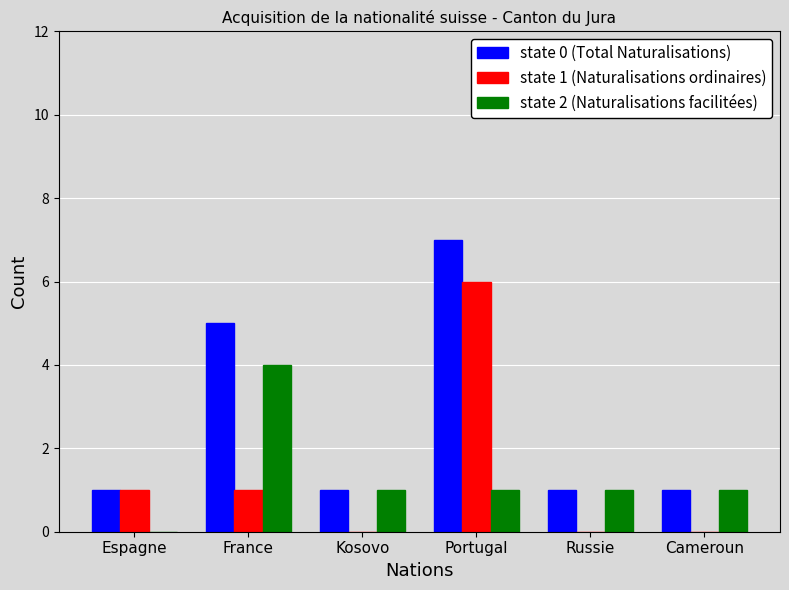

Which label corresponds to the largest value in the chart?

Portugal